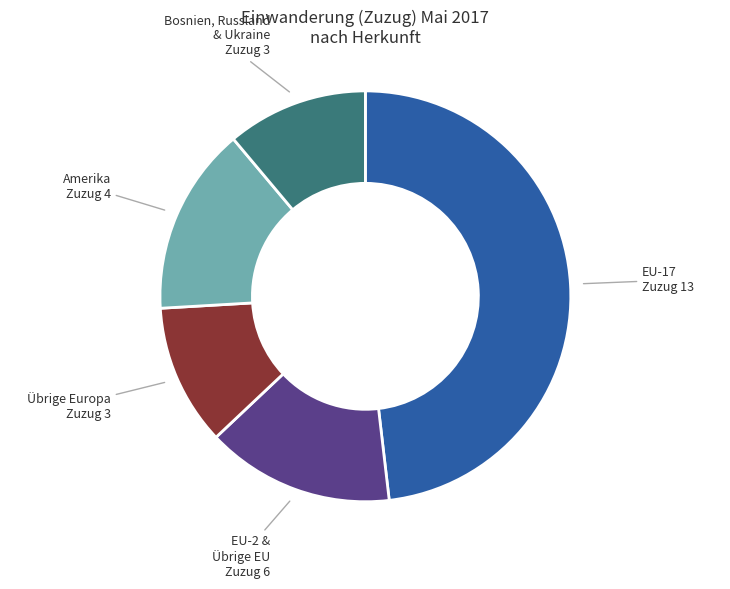

How many slices are in this pie chart?

5